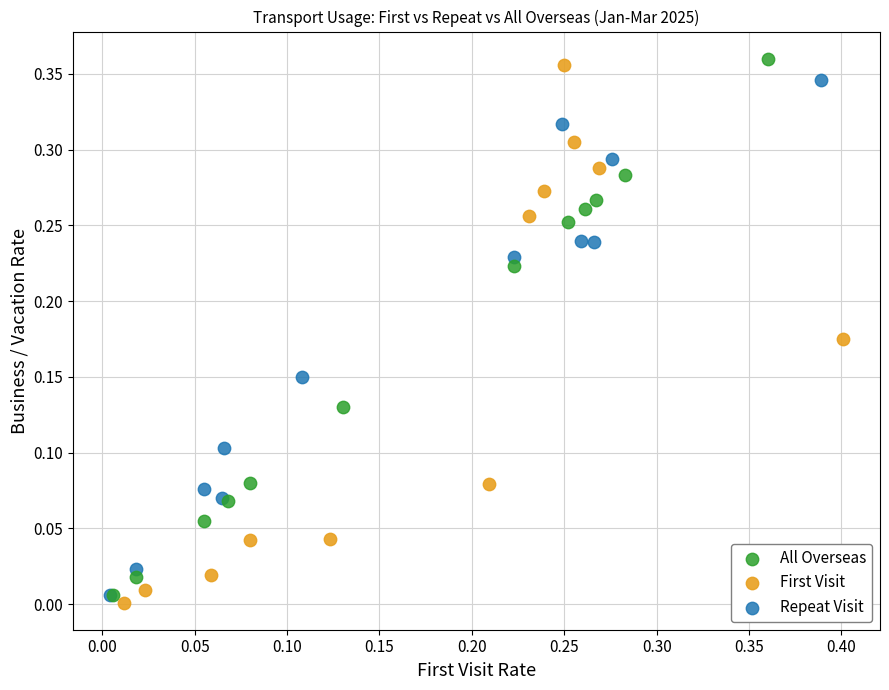

Which series contains the highest Y value?

All Overseas